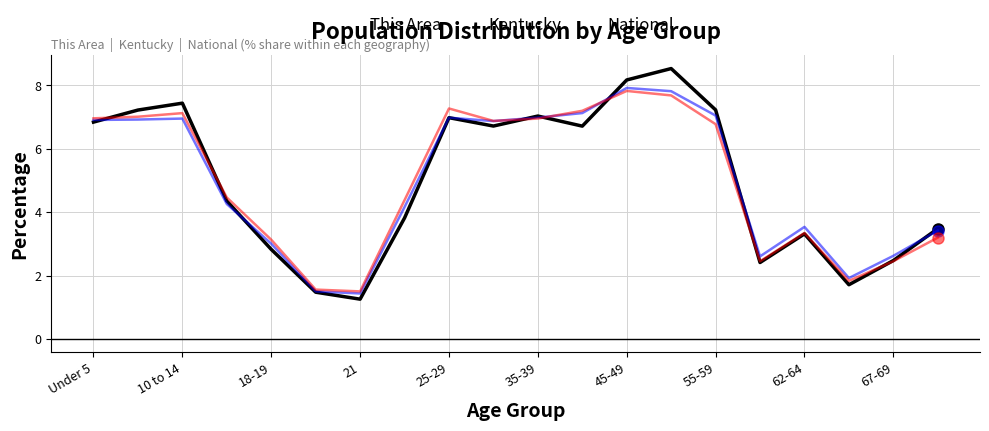

What is the minimum value shown in the chart?

1.3